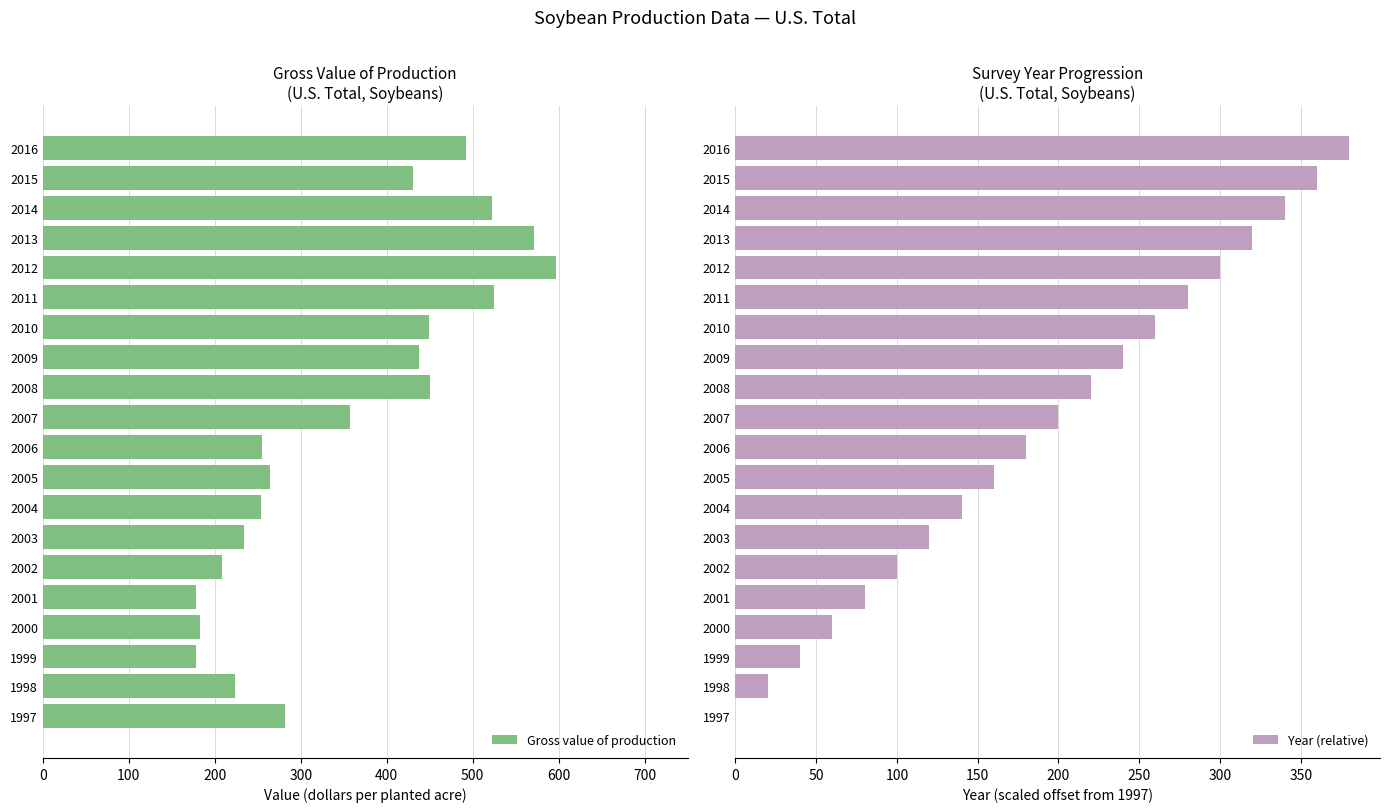

At which label does Gross value of production reach its peak?

2012